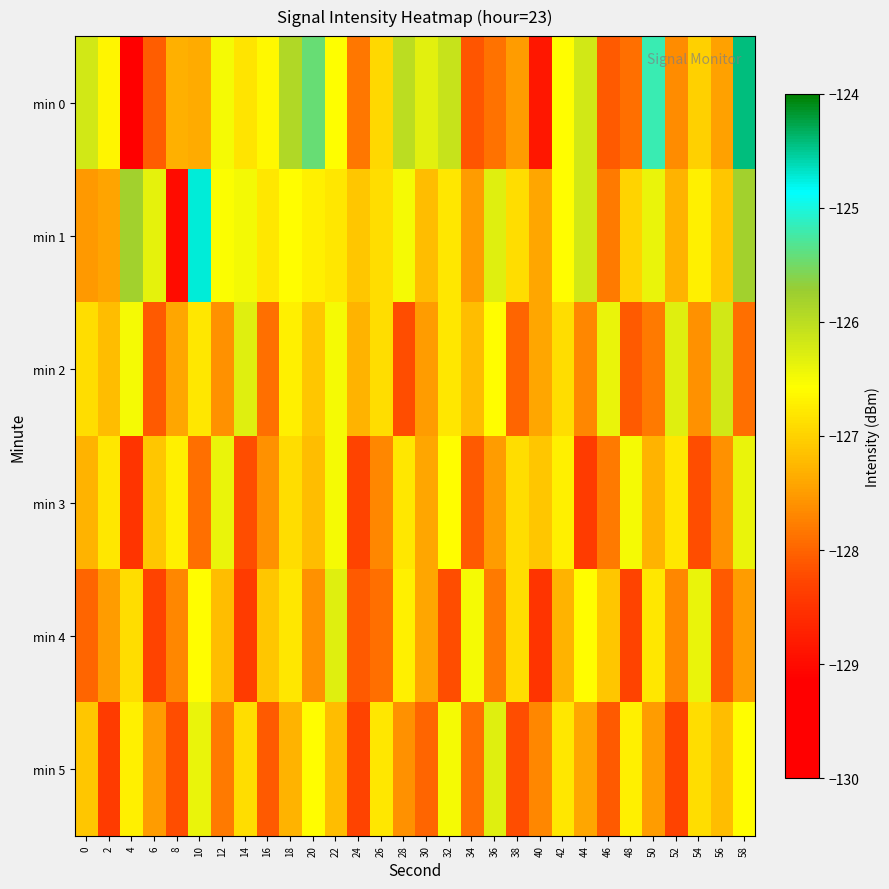

Reading right to left, extract all data points from this chart.

min 0: 58=-124.4	56=-127.4	54=-127.0	52=-127.6	50=-125.2	48=-127.9	46=-128.1	44=-126.2	42=-126.6	40=-128.8	38=-127.5	36=-127.9	34=-128.1	32=-126.1	30=-126.3	28=-126.0	26=-126.9	24=-127.8	22=-126.6	20=-125.4	18=-125.9	16=-126.6	14=-126.8	12=-126.5	10=-127.4	8=-127.3	6=-128.1	4=-129.3	2=-126.7	0=-126.2
min 1: 58=-125.8	56=-127.1	54=-126.7	52=-127.3	50=-126.4	48=-127.0	46=-127.8	44=-126.2	42=-126.6	40=-127.4	38=-126.9	36=-126.3	34=-127.5	32=-126.8	30=-127.2	28=-126.5	26=-126.9	24=-127.1	22=-126.8	20=-126.7	18=-126.6	16=-126.8	14=-126.5	12=-126.5	10=-124.7	8=-129.0	6=-126.4	4=-125.8	2=-127.4	0=-127.5
min 2: 58=-127.9	56=-126.2	54=-127.6	52=-126.3	50=-127.8	48=-128.1	46=-126.4	44=-127.7	42=-126.9	40=-127.4	38=-128.0	36=-126.6	34=-127.2	32=-126.8	30=-127.5	28=-128.2	26=-126.9	24=-127.3	22=-126.5	20=-127.1	18=-126.7	16=-127.9	14=-126.3	12=-127.6	10=-126.8	8=-127.4	6=-128.1	4=-126.5	2=-127.2	0=-126.9
min 3: 58=-126.4	56=-127.6	54=-128.2	52=-126.8	50=-127.3	48=-126.5	46=-127.8	44=-128.4	42=-126.7	40=-127.1	38=-126.9	36=-127.5	34=-128.1	32=-126.6	30=-127.4	28=-126.8	26=-127.7	24=-128.3	22=-126.5	20=-127.2	18=-126.9	16=-127.6	14=-128.2	12=-126.4	10=-127.9	8=-126.7	6=-127.1	4=-128.5	2=-126.8	0=-127.3
min 4: 58=-127.5	56=-128.1	54=-126.4	52=-127.7	50=-126.8	48=-128.3	46=-127.1	44=-126.6	42=-127.3	40=-128.5	38=-126.9	36=-127.8	34=-126.5	32=-128.2	30=-127.4	28=-126.7	26=-127.9	24=-128.1	22=-126.3	20=-127.6	18=-126.8	16=-127.1	14=-128.4	12=-127.2	10=-126.6	8=-127.7	6=-128.3	4=-126.9	2=-127.5	0=-128.0
min 5: 58=-126.6	56=-127.2	54=-126.9	52=-128.3	50=-127.5	48=-126.7	46=-128.1	44=-127.4	42=-126.8	40=-127.7	38=-128.2	36=-126.3	34=-127.9	32=-126.5	30=-128.0	28=-127.6	26=-126.8	24=-128.3	22=-127.2	20=-126.6	18=-127.3	16=-128.1	14=-126.9	12=-127.8	10=-126.4	8=-128.2	6=-127.5	4=-126.7	2=-128.4	0=-127.1